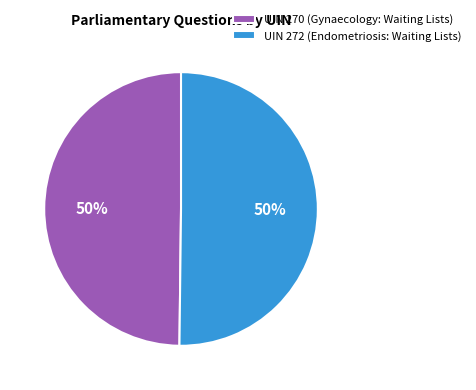

What is the ratio of the value at UIN 272 (Endometriosis: Waiting Lists) to the value at UIN 270 (Gynaecology: Waiting Lists)?

1.0